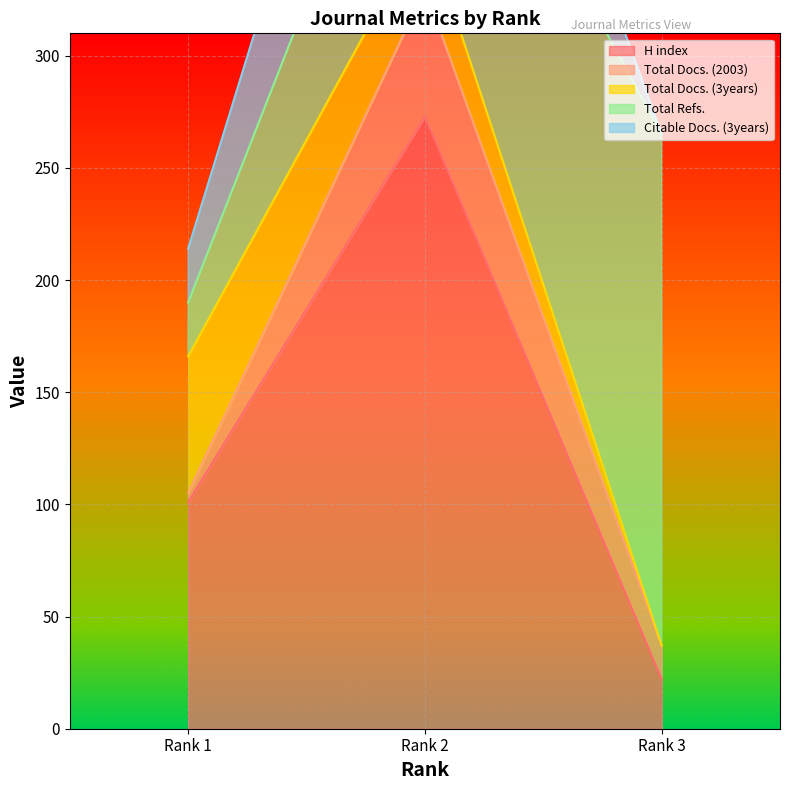

How many values in the H index series are below 101?

1